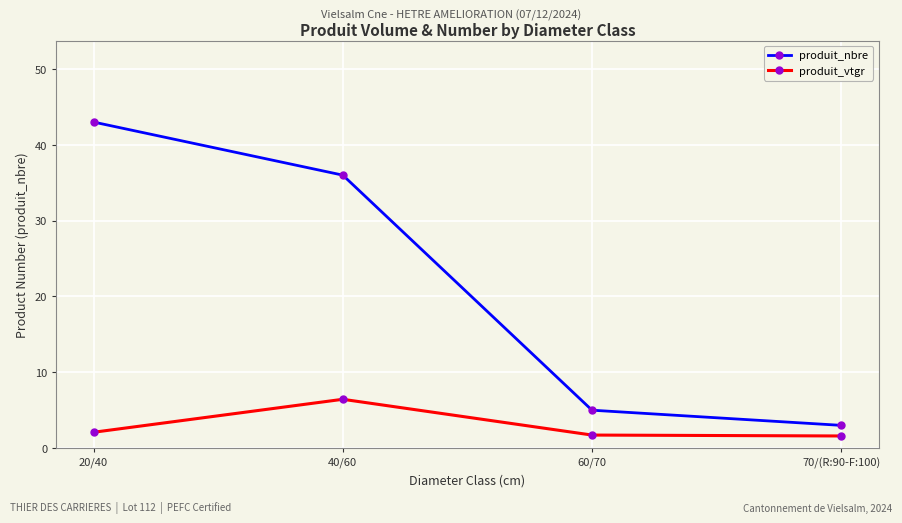

At which category is the sum across all series the highest?

20/40